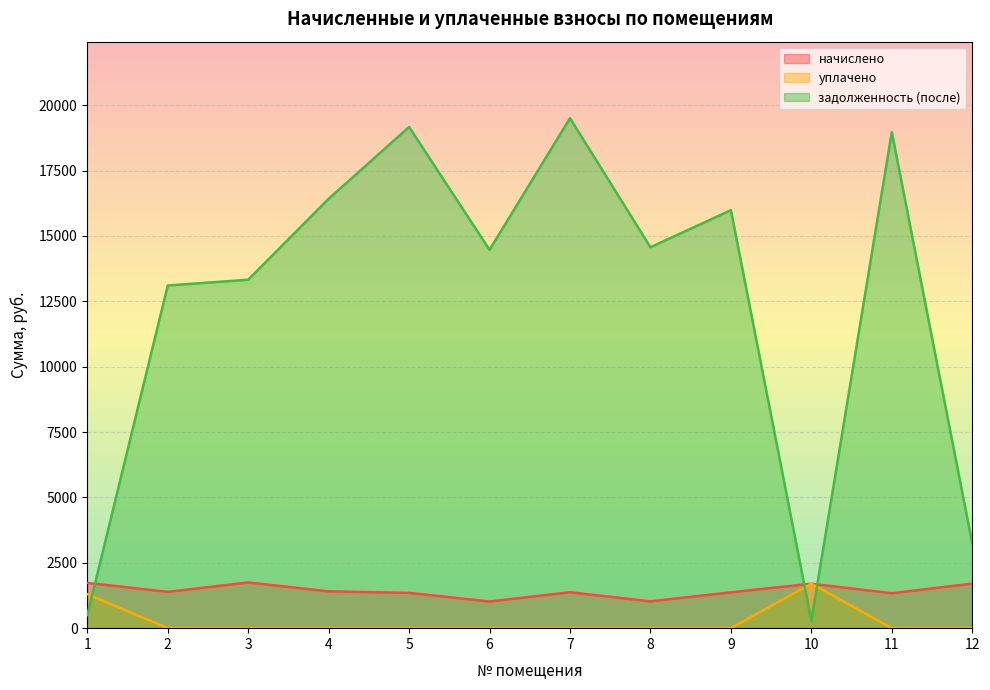

How many lines are shown in the chart?

3